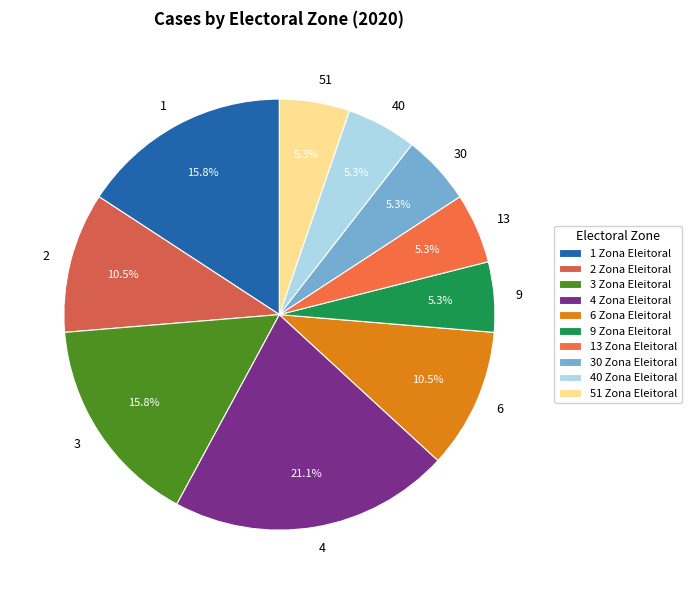

The 2 slice represents 1% of the pie. True or false?

False